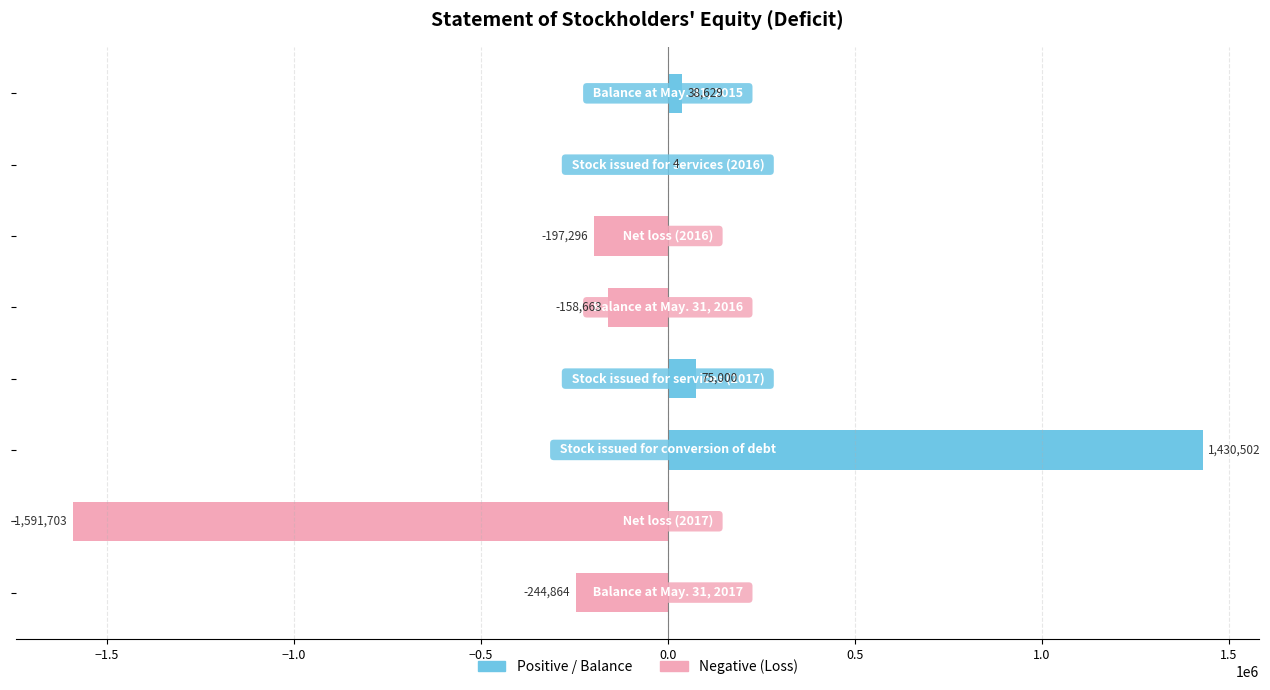

Reading left to right, extract all data points from this chart.

Positive / Balance: 38629	4	0	0	75000	1430502	0	0
Negative (Loss): 0	0	-197296	-158663	0	0	-1591703	-244864